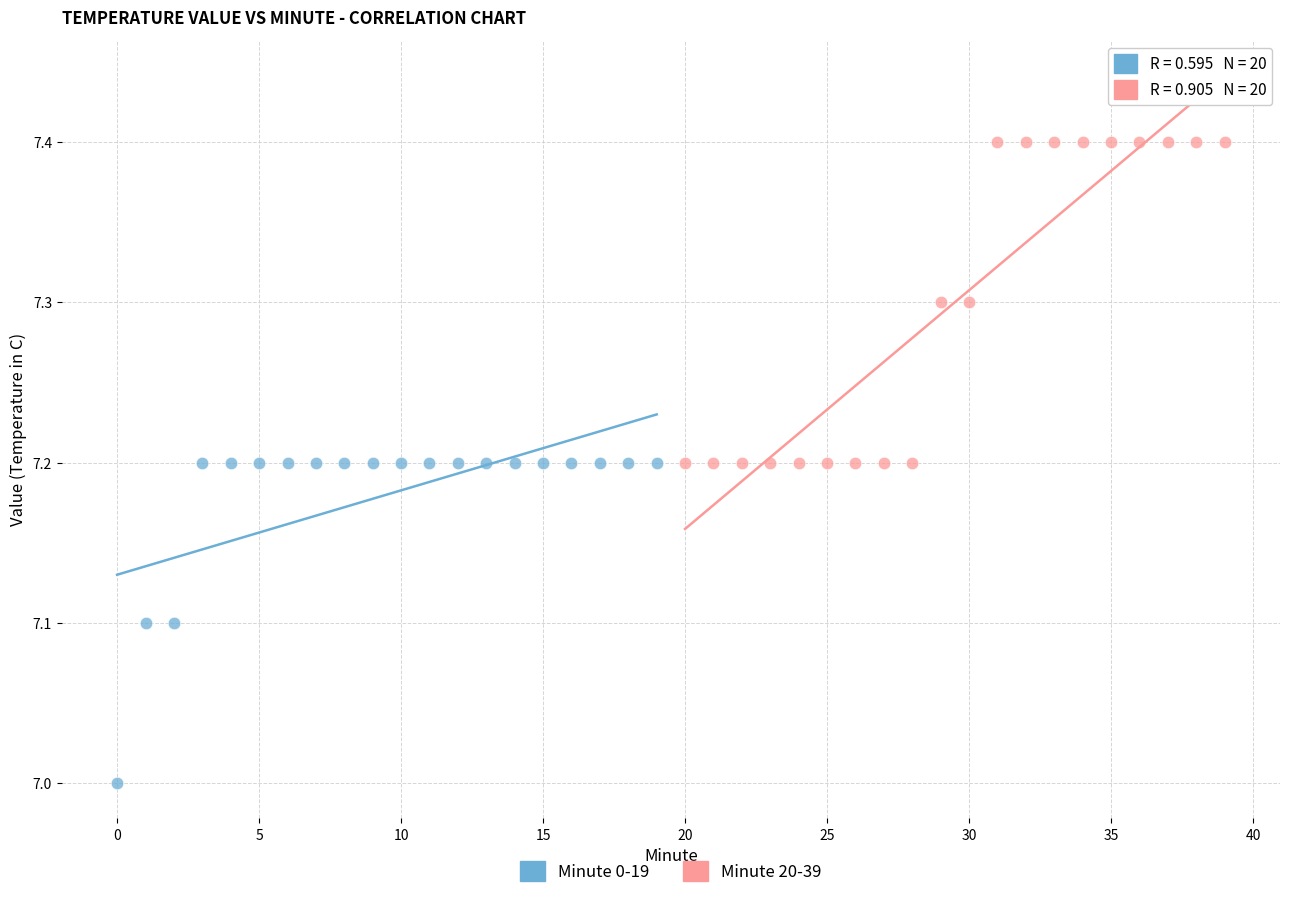

What are all the series names shown in the legend?

Minute 0-19, Minute 20-39